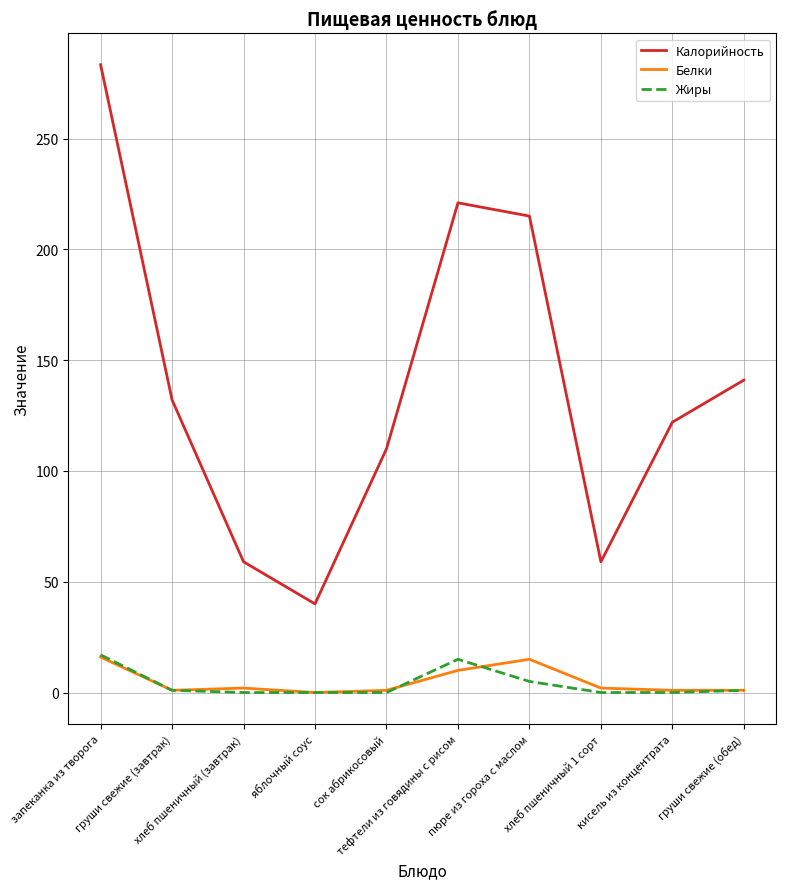

What is the spread (max minus min) of values at груши свежие (завтрак)?

131.1